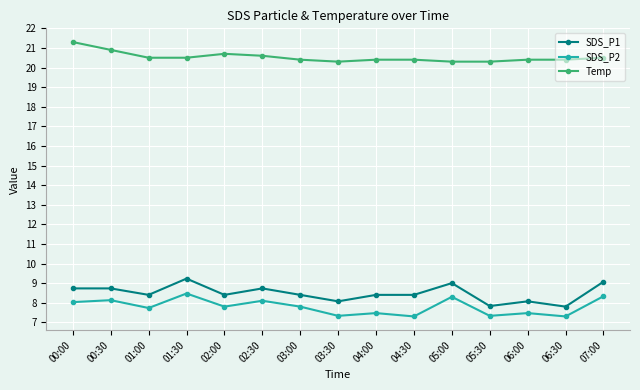

True or false: Temp and SDS_P2 cross at least once.

False